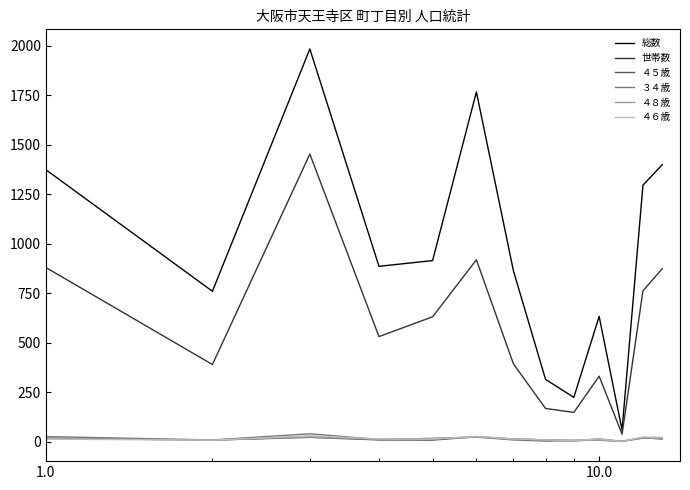

What is the greatest value displayed?

1983